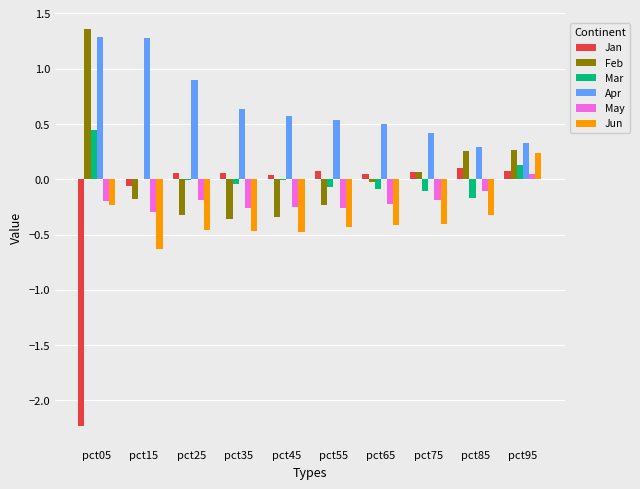

What is the sum of all May values?

-1.9